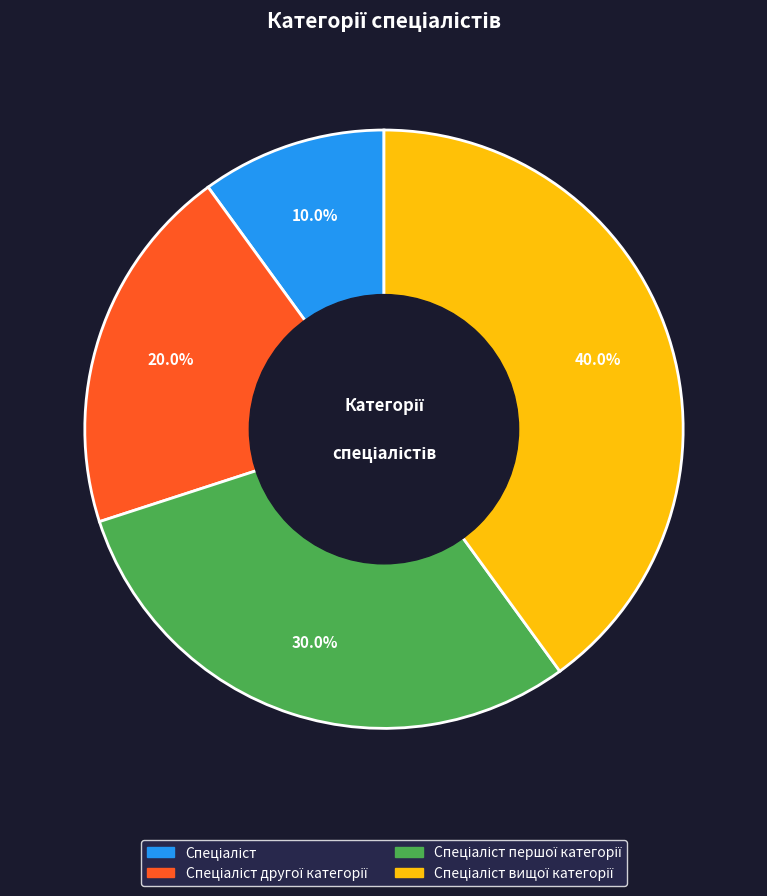

Is there a majority slice in this chart?

No